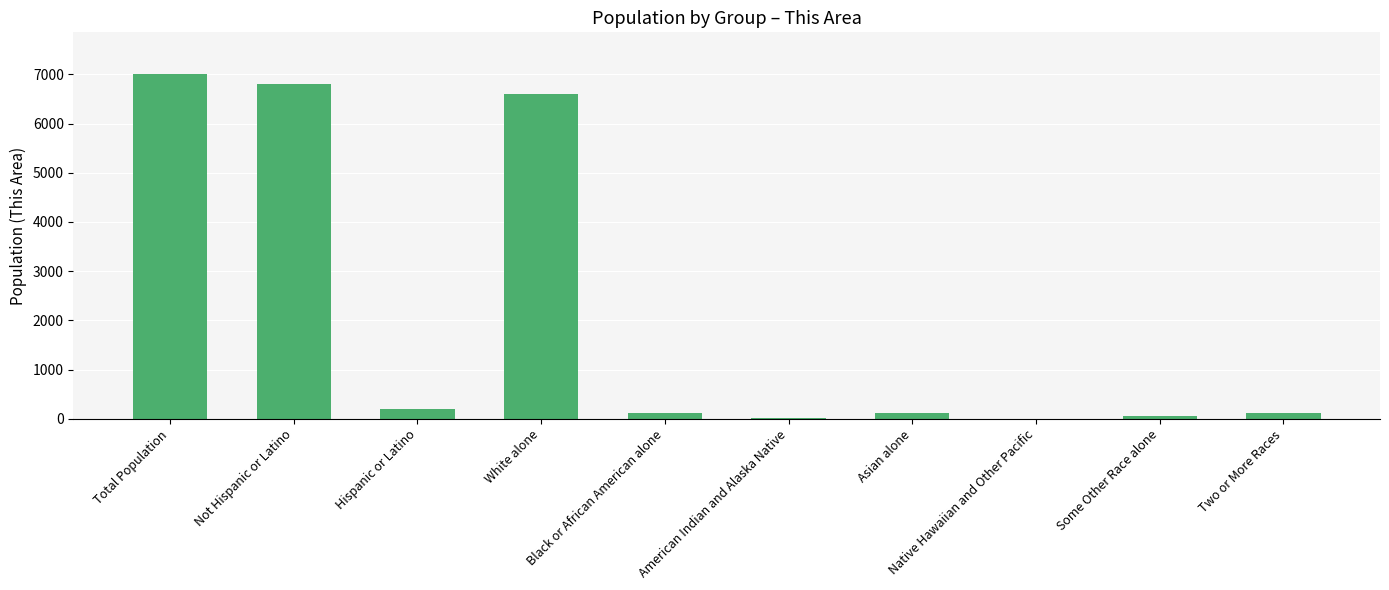

How many distinct data groups are displayed?

1